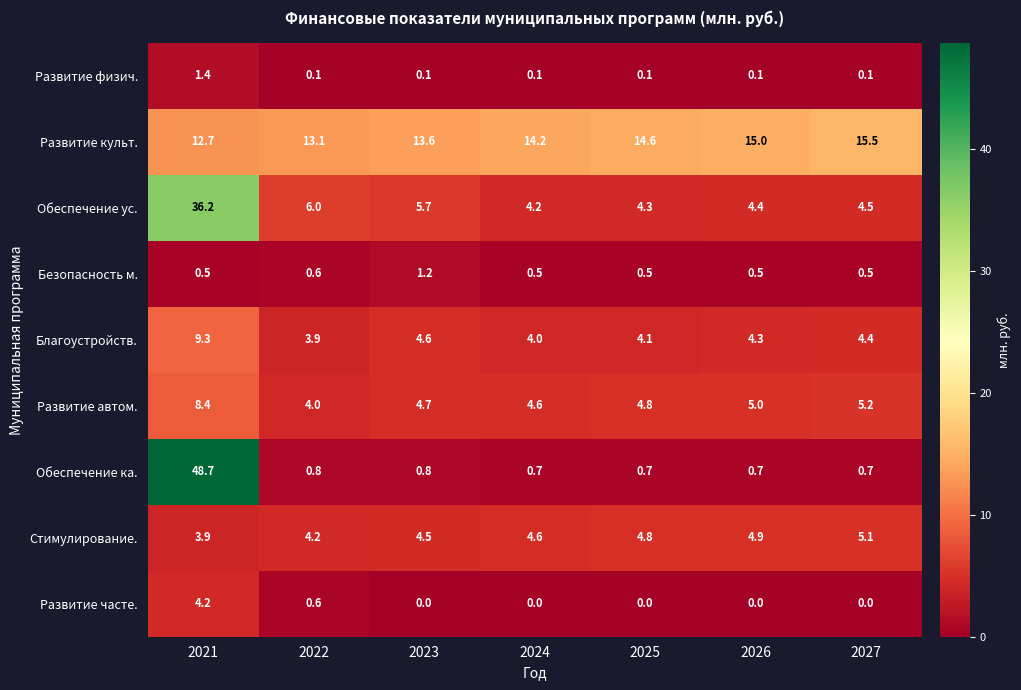

Is it true that Развитие культ. equals 24.2 at 2025?

False